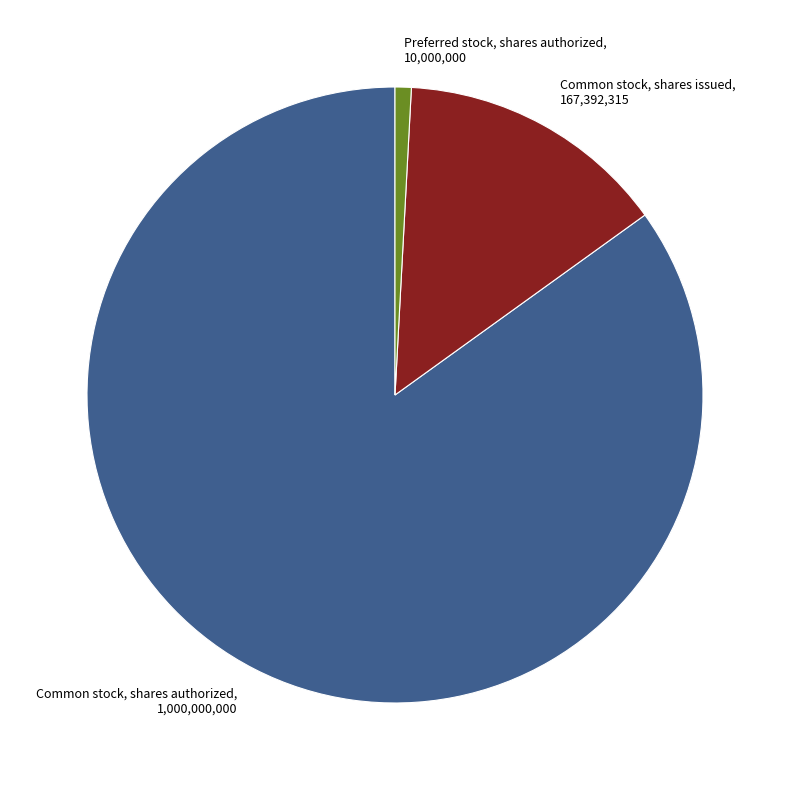

The Common stock, shares authorized slice represents 97% of the pie. True or false?

False